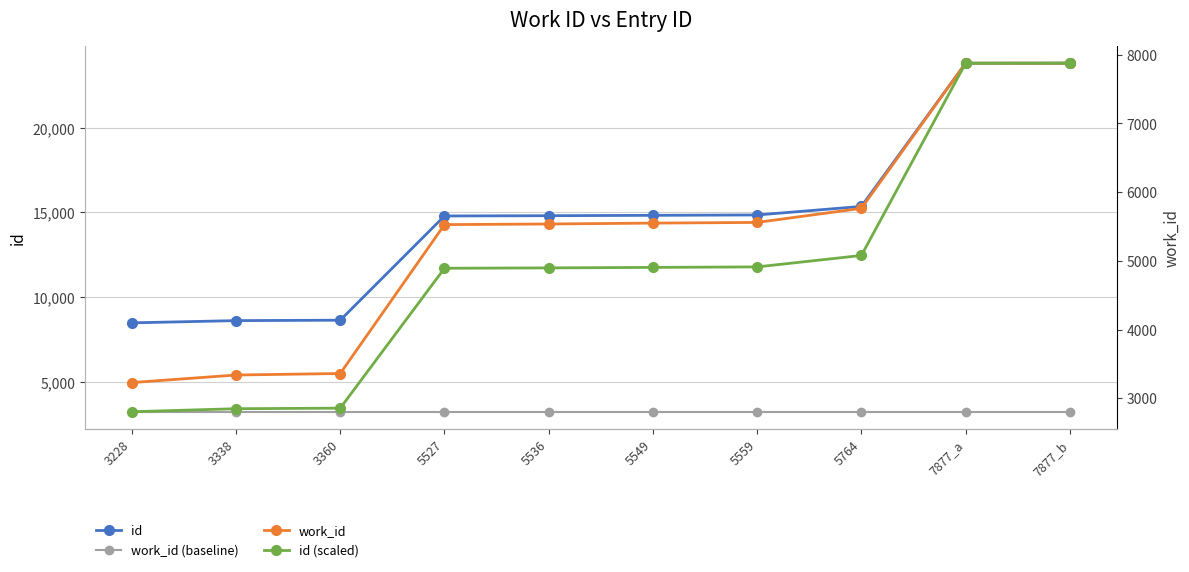

Rank the categories by work_id value from lowest to highest.

3228, 3338, 3360, 5527, 5536, 5549, 5559, 5764, 7877_a, 7877_b